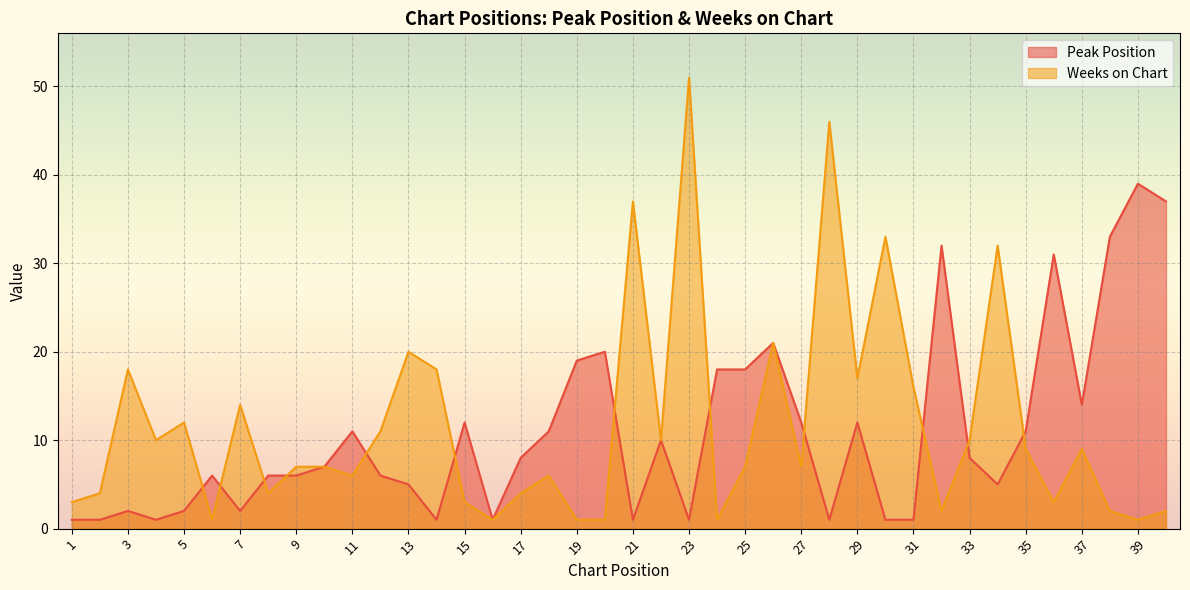

Which category has the lowest value across all series?

1